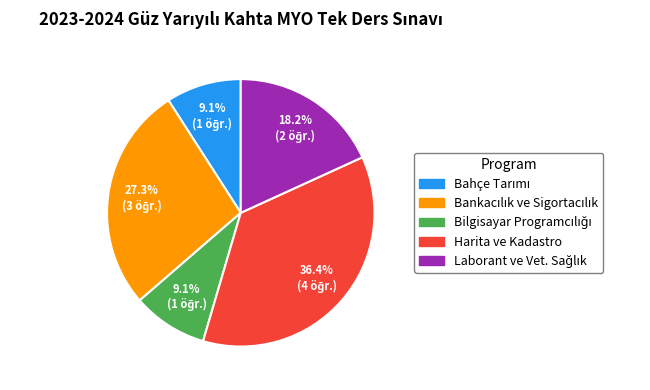

Which slice is the largest?

Harita ve Kadastro